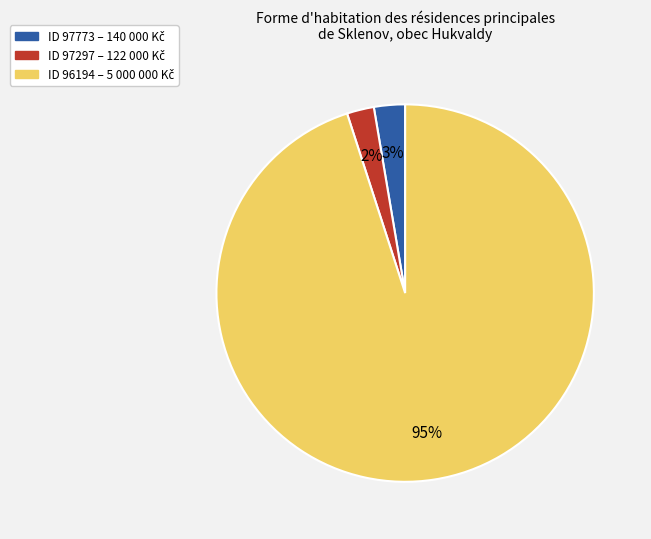

Does any single category account for the majority?

Yes